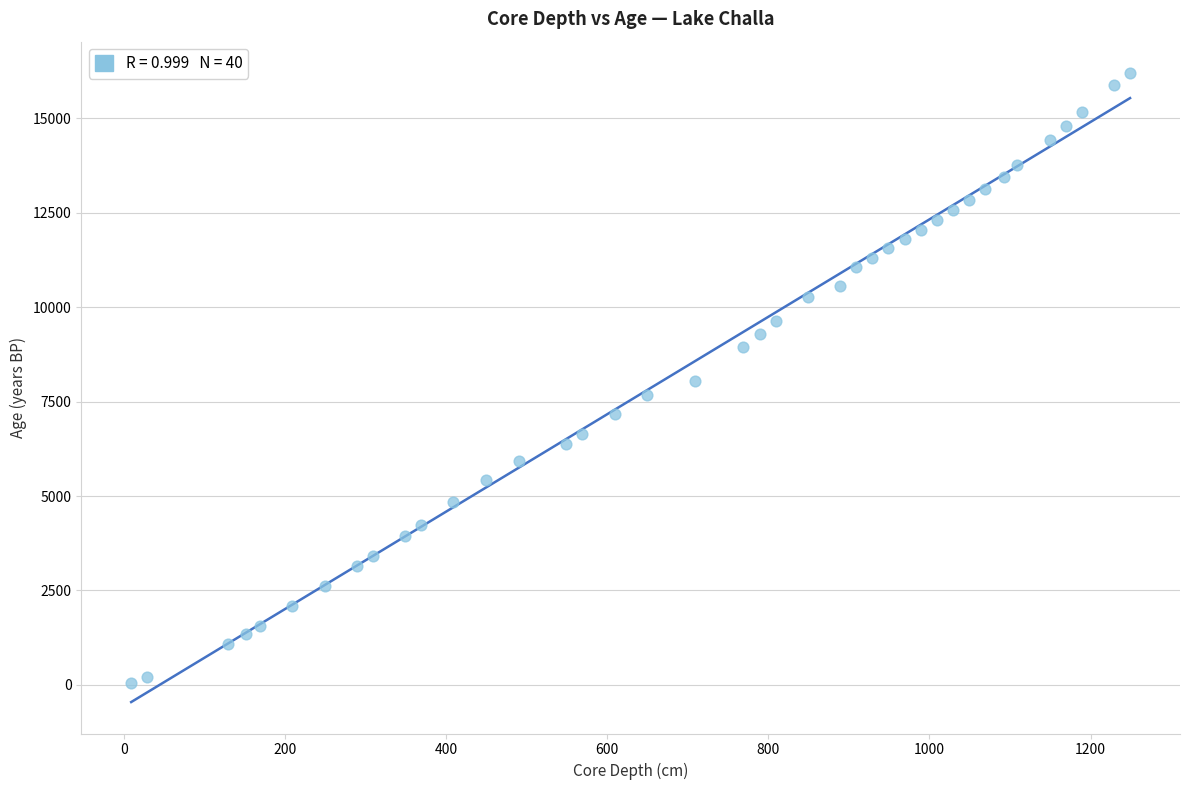

What is the range of Y values (max minus min)?

16161.0